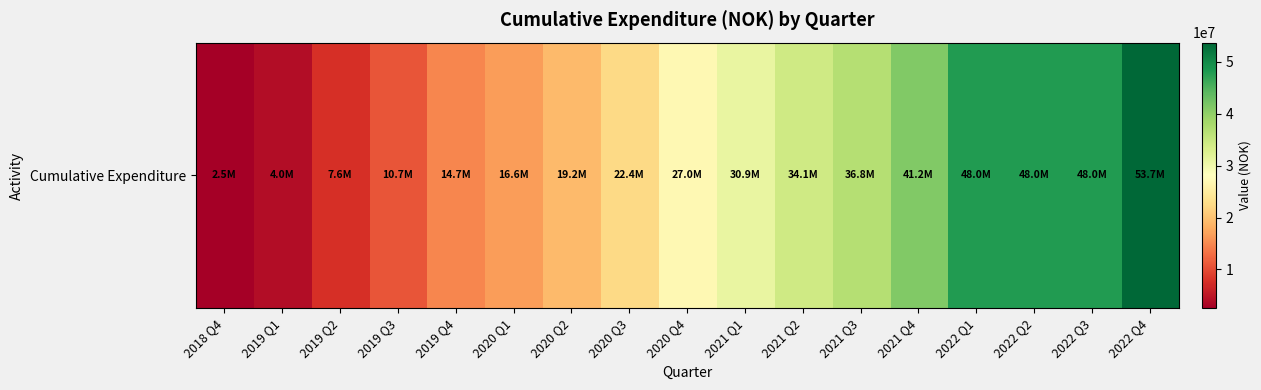

Reading left to right, what are all the values shown in this chart?

2018 Q4=2511985.6	2019 Q1=3950843.0	2019 Q2=7561681.0	2019 Q3=10713150.0	2019 Q4=14748147.0	2020 Q1=16614157.0	2020 Q2=19157729.0	2020 Q3=22405125.0	2020 Q4=26989878.0	2021 Q1=30908049.0	2021 Q2=34131888.0	2021 Q3=36835031.0	2021 Q4=41160464.0	2022 Q1=47977387.0	2022 Q2=47977387.0	2022 Q3=47977387.0	2022 Q4=53699881.0